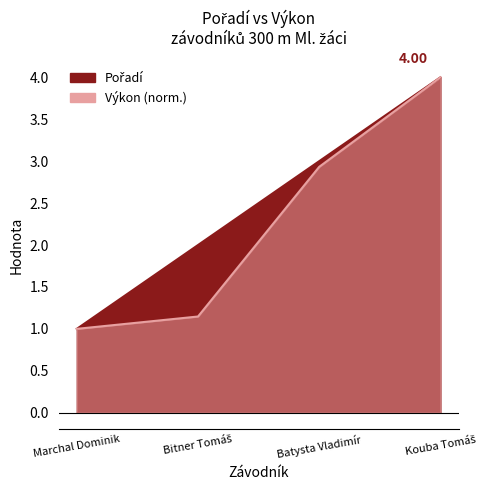

Is the value of Pořadí at Batysta Vladimír greater than the value of Výkon at Bitner Tomáš?

Yes